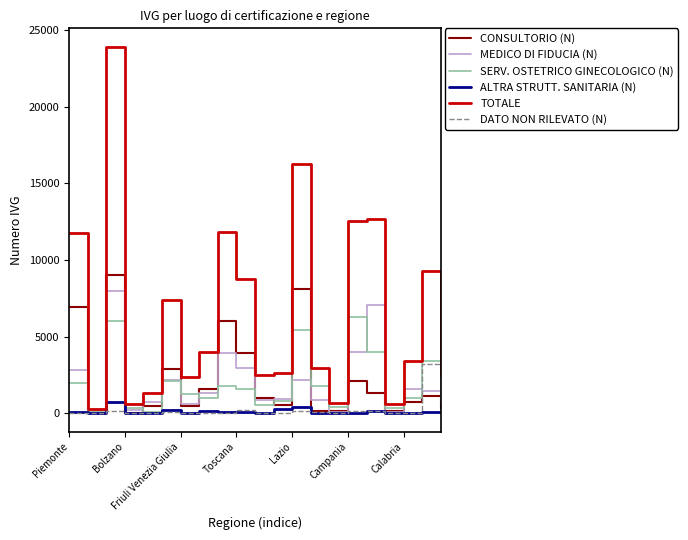

Which series has the largest range (max minus min)?

TOTALE